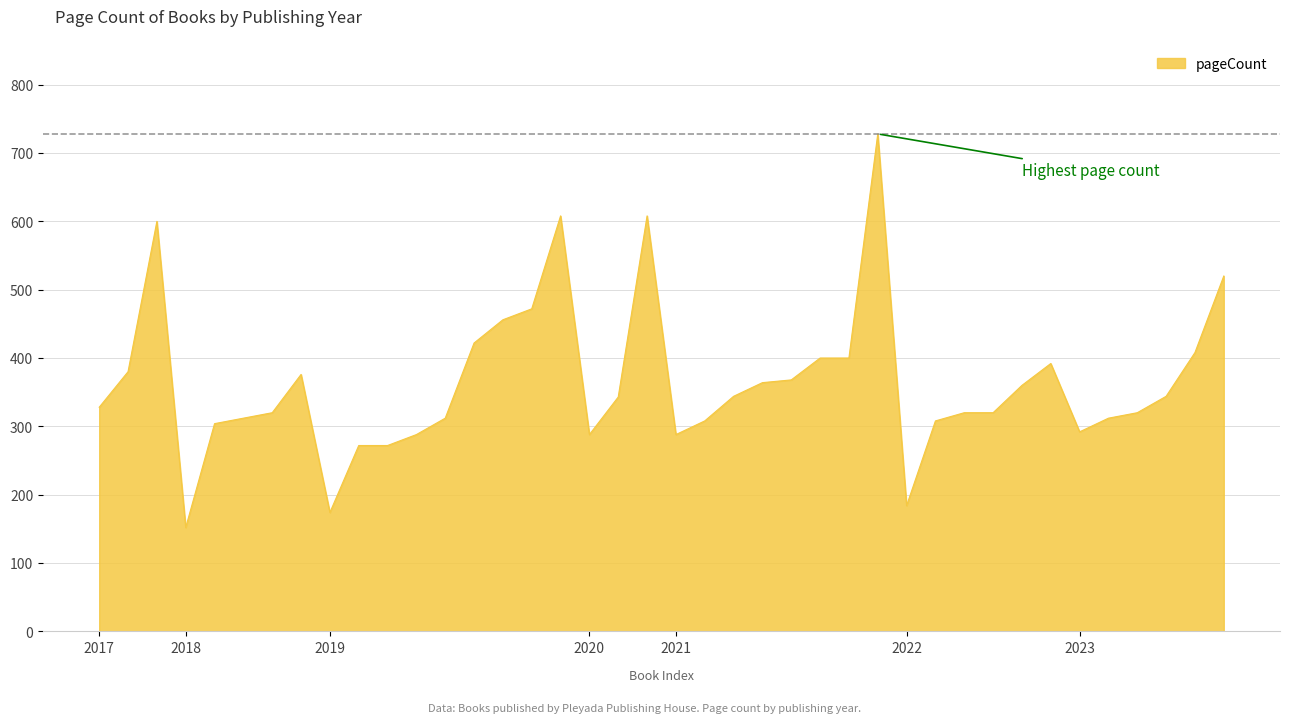

Count the number of data series in this chart.

1